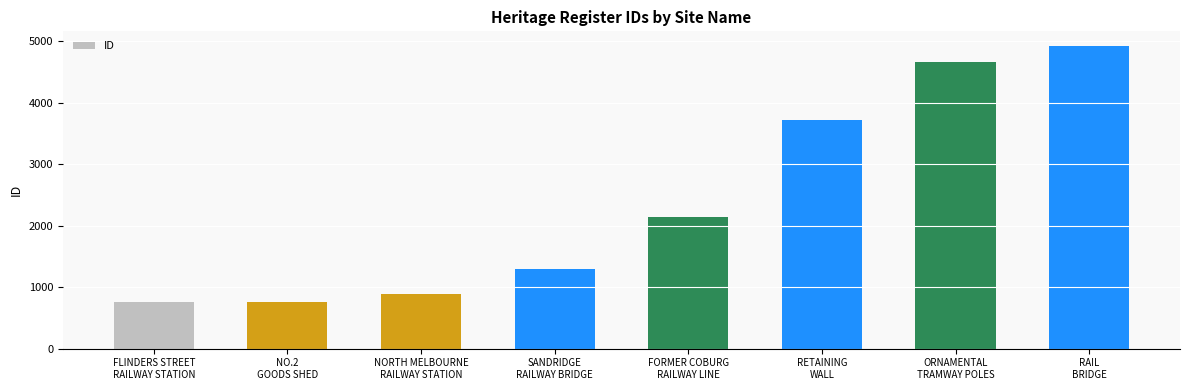

What is the approximate value at NO.2
GOODS SHED, to the nearest 10?

750